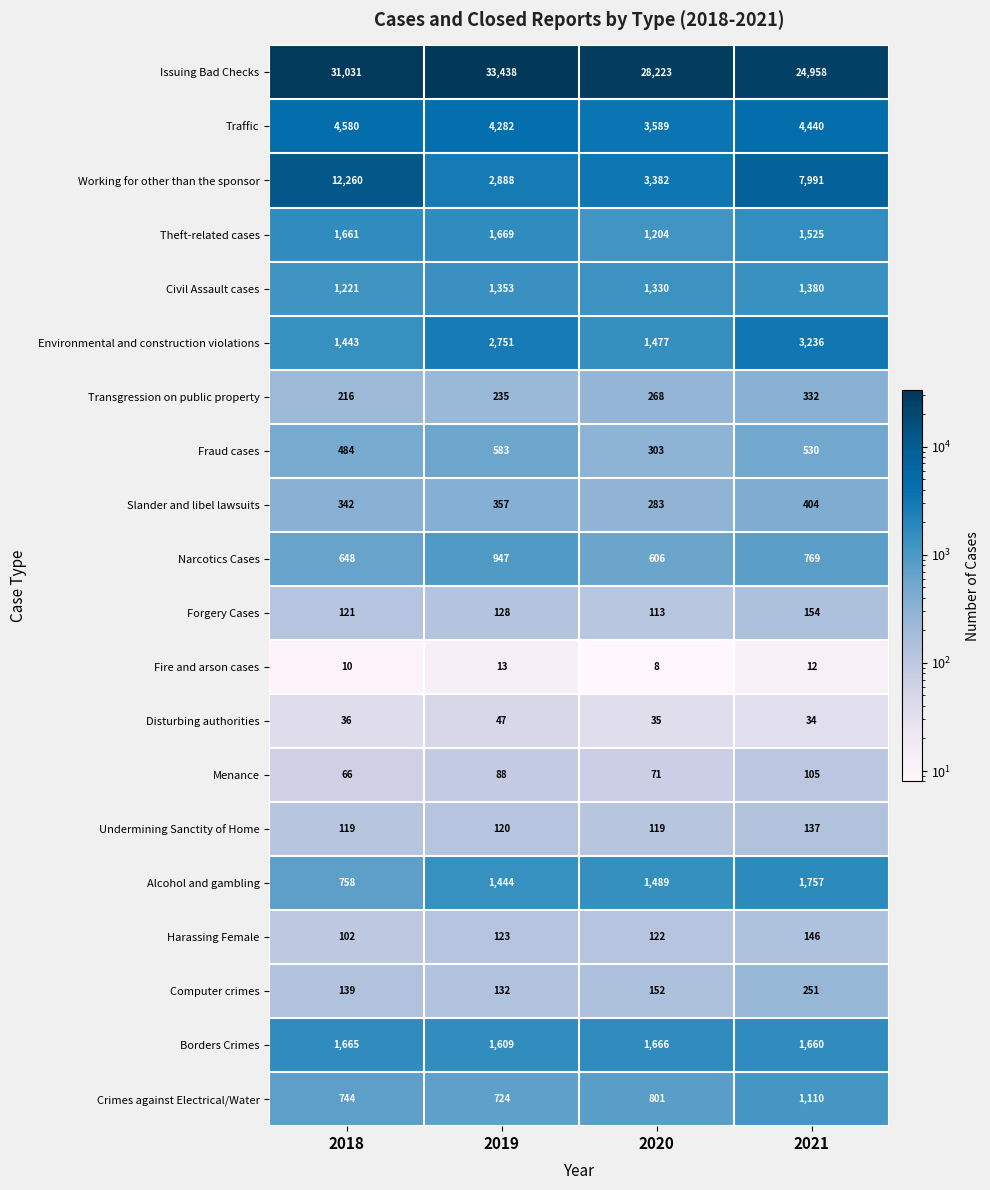

At which label does Crimes against Electrical/Water reach its minimum?

2019